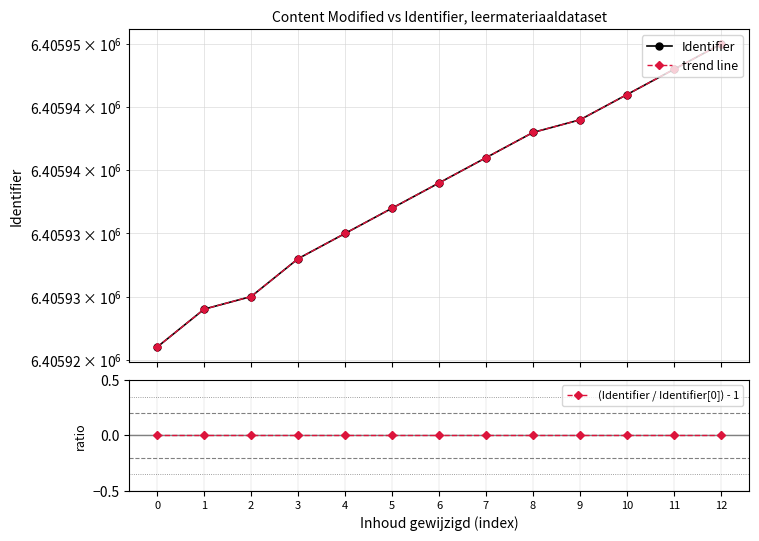

True or false: Identifier has a value of 6405943.0 at 8.

True